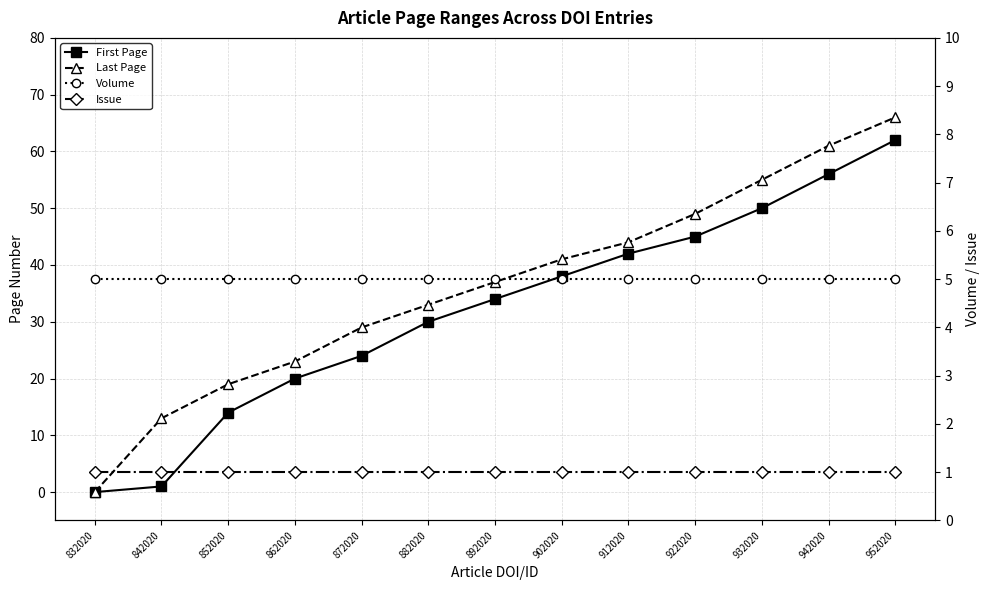

What is the difference between the highest and lowest values at 852020?

18